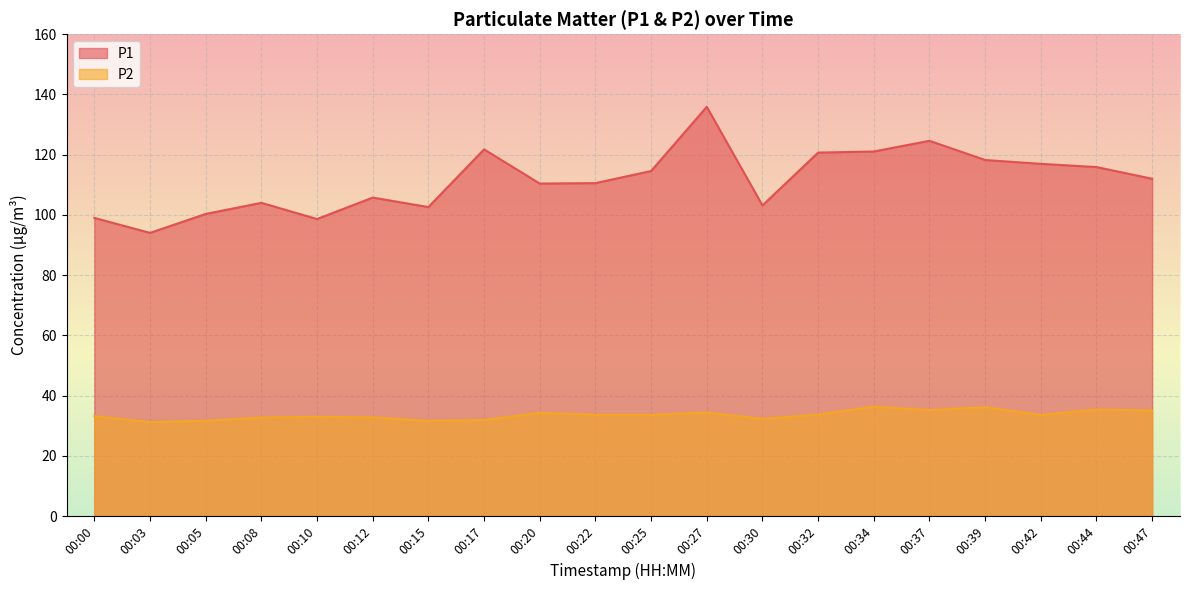

What is the difference between the P1 values at 00:37 and 00:10?

26.0